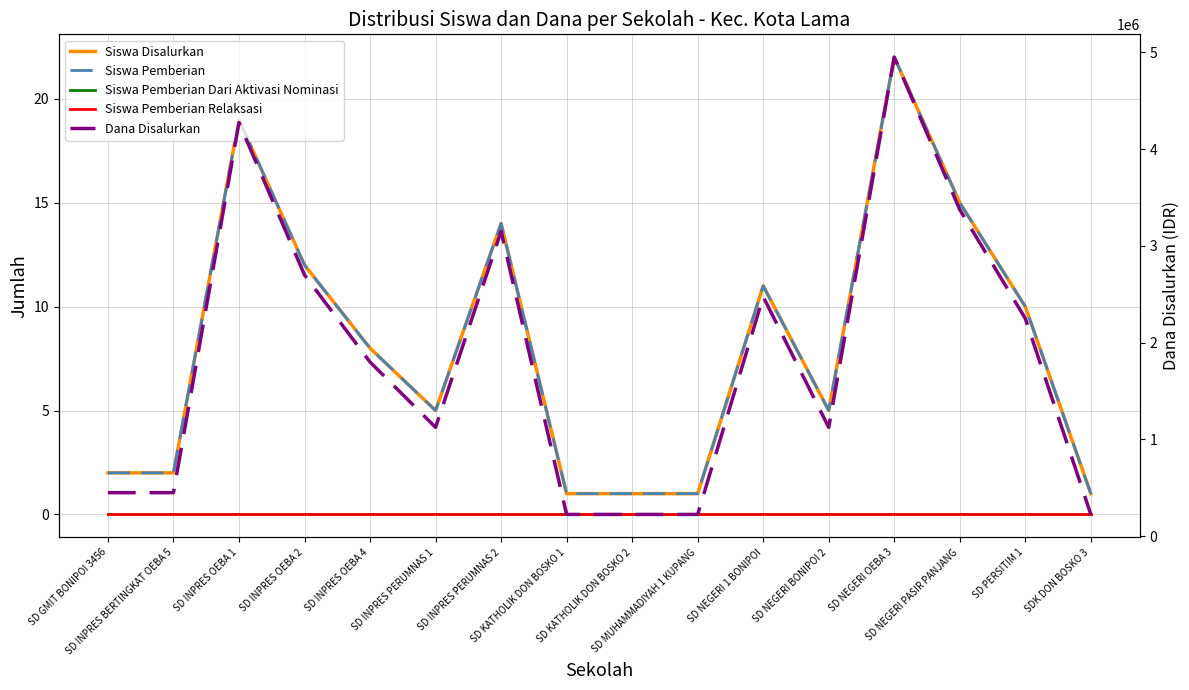

Between SD INPRES OEBA 2 and SD KATHOLIK DON BOSKO 2, which is larger?

SD INPRES OEBA 2